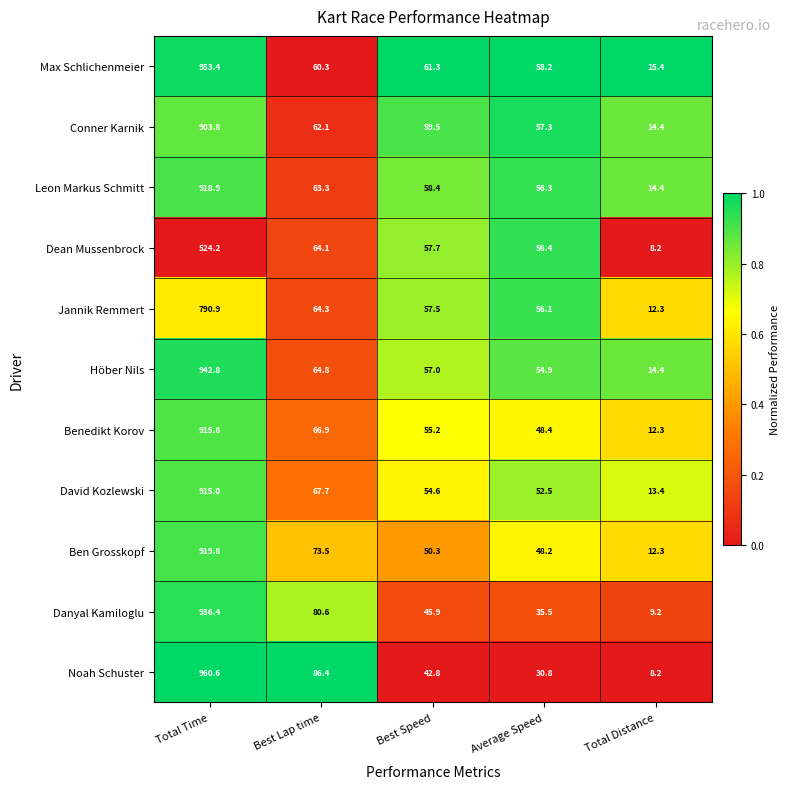

What is the difference between the maximum and minimum values in the Leon Markus Schmitt series?

904.5